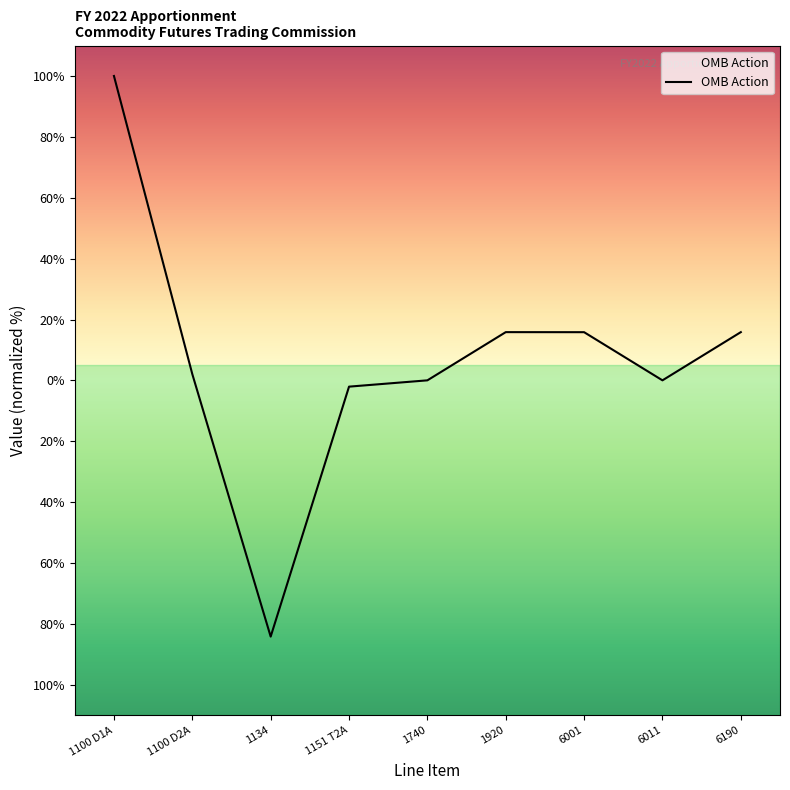

What is the average value?

7.0